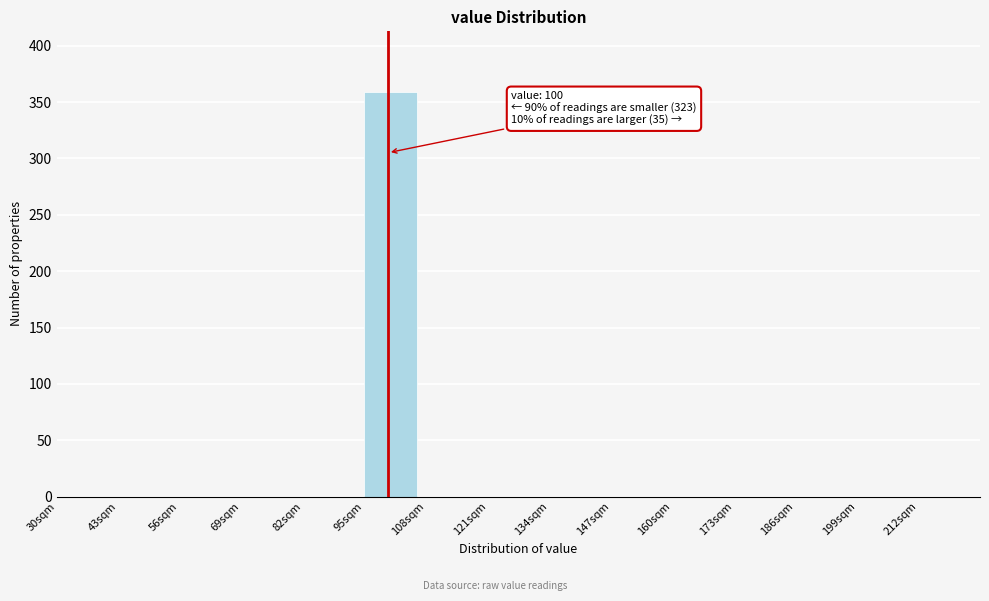

Reading left to right, what are all the values shown in this chart?

30sqm=0	43sqm=0	56sqm=0	69sqm=0	82sqm=0	95sqm=359	108sqm=0	121sqm=0	134sqm=0	147sqm=0	160sqm=0	173sqm=0	186sqm=0	199sqm=0	212sqm=0